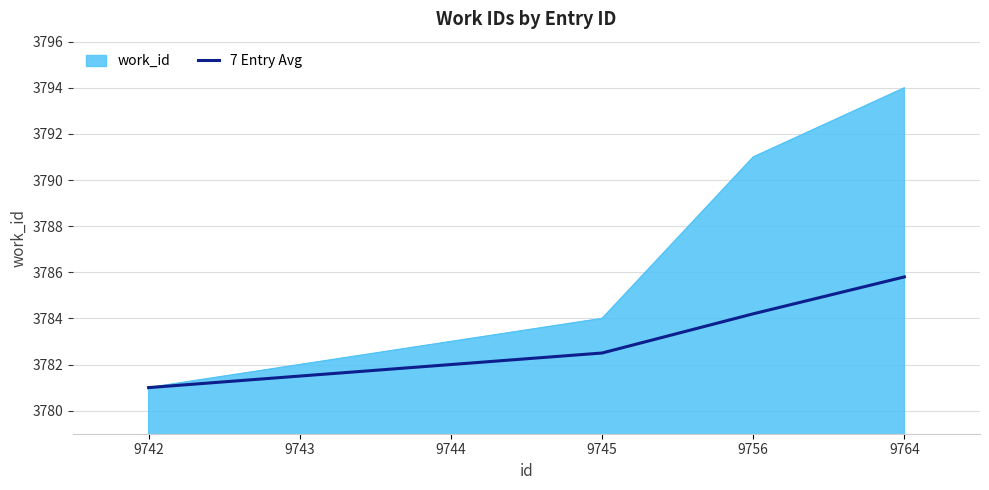

The work_id series shows 3784.0 at 9745. True or false?

True